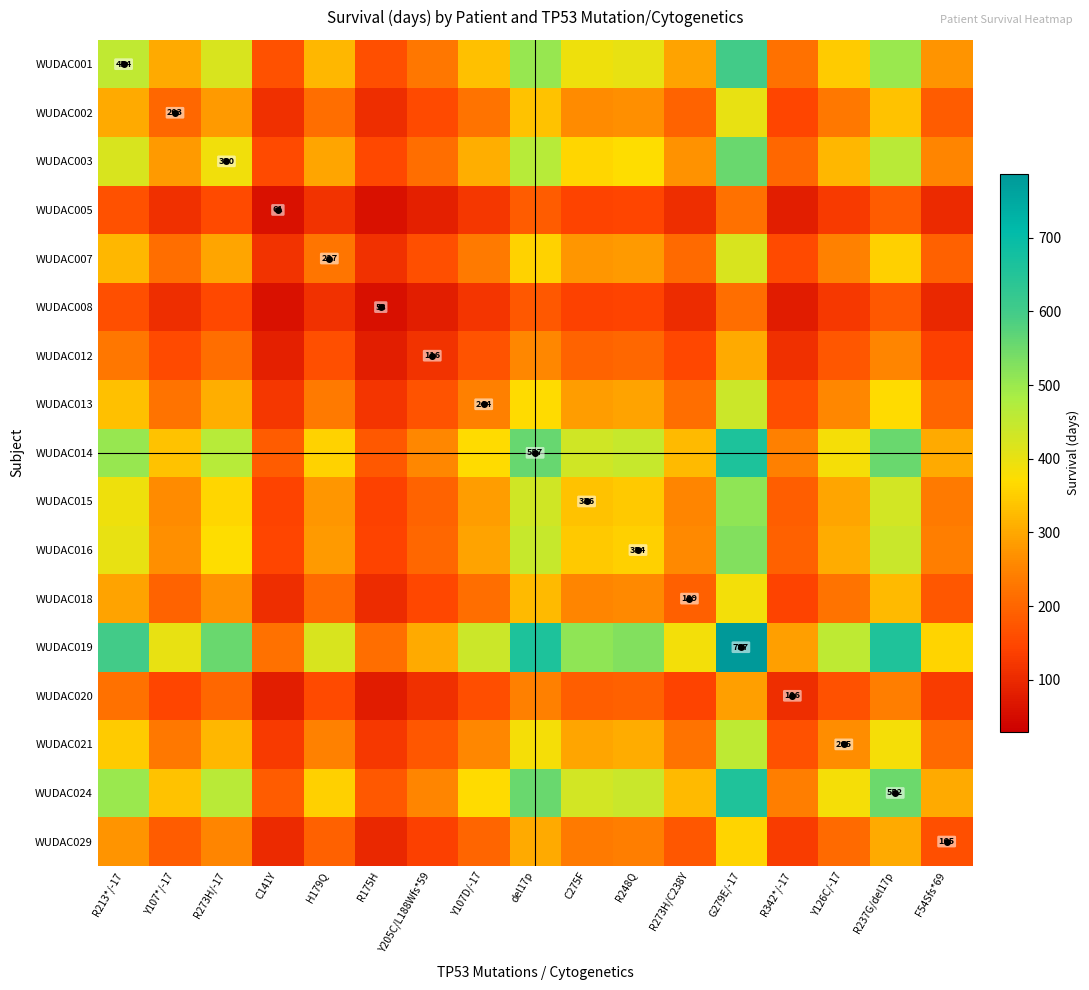

Which series has the largest range (max minus min)?

WUDAC019